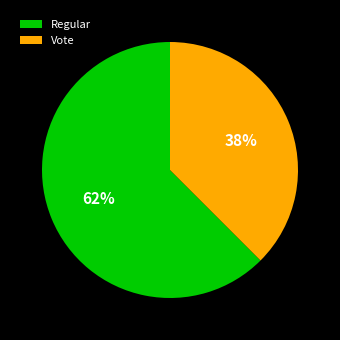

What is the ratio of the value at Vote to the value at Regular?

0.6